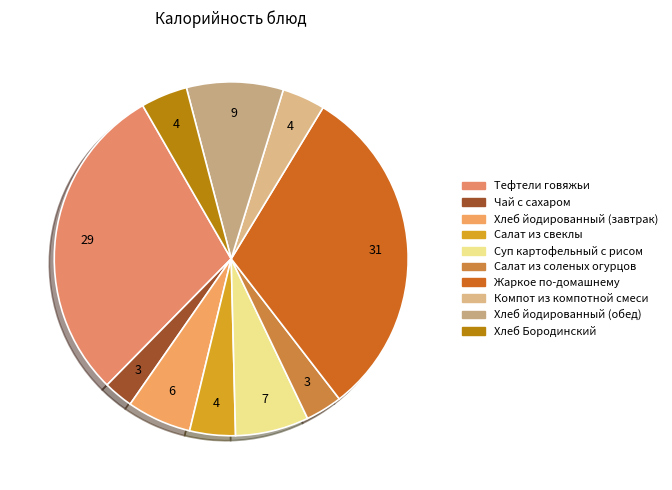

Does any single category account for the majority?

No